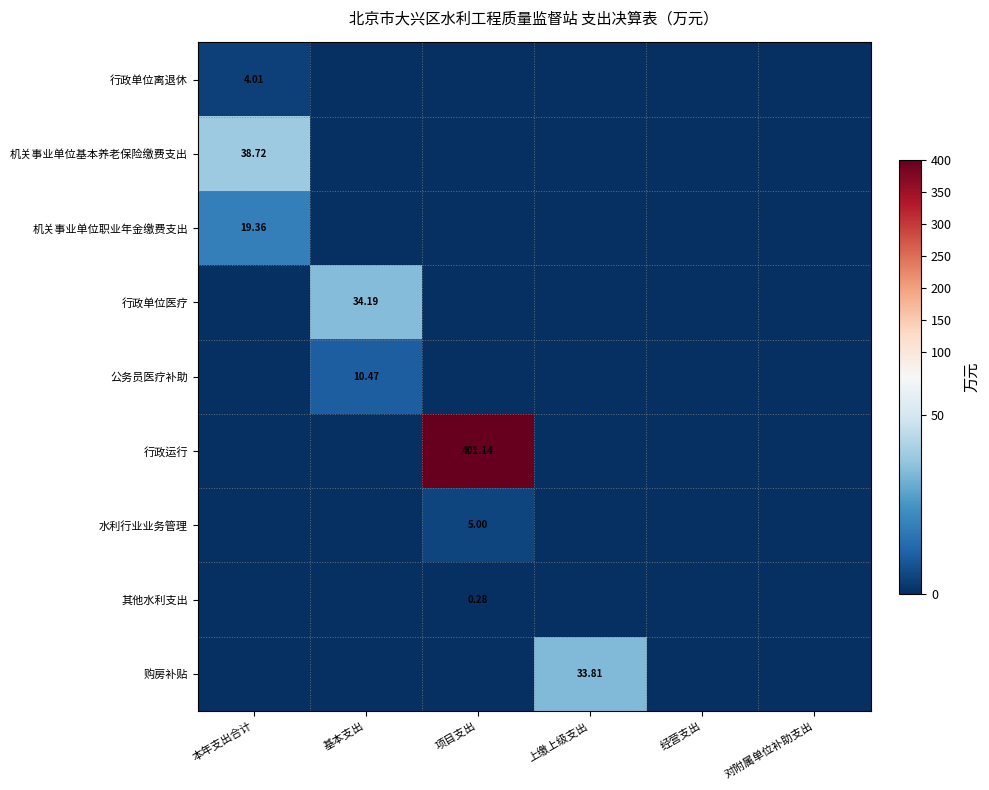

The 水利行业业务管理 series shows 0.0 at 本年支出合计. True or false?

True